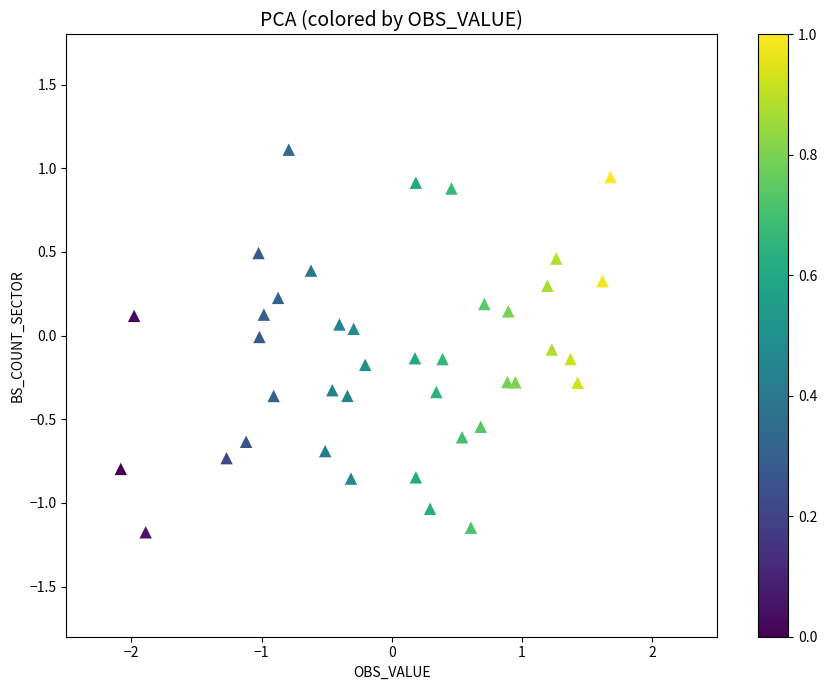

What is the range of X values (max minus min)?

3.8